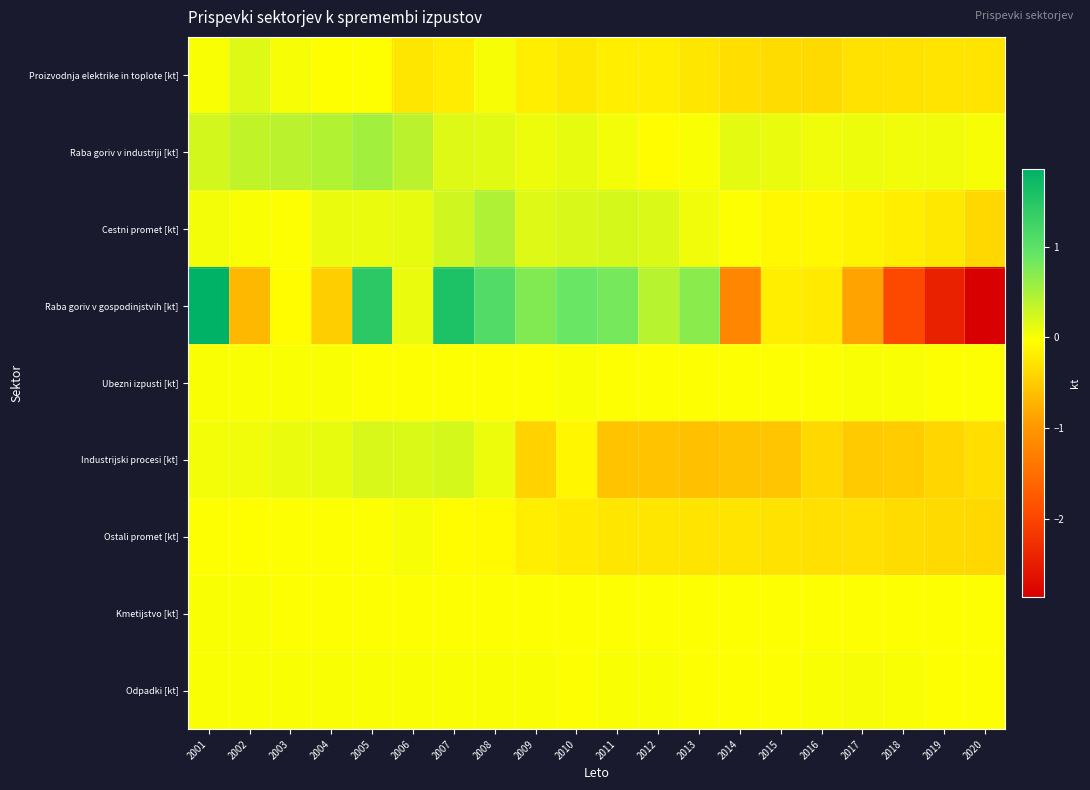

At which category does the chart reach its peak across all series?

2001